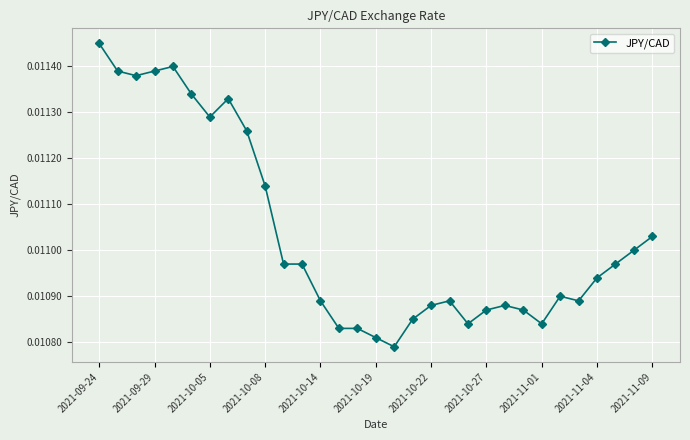

True or false: the data has more than 1 interior local peaks.

True